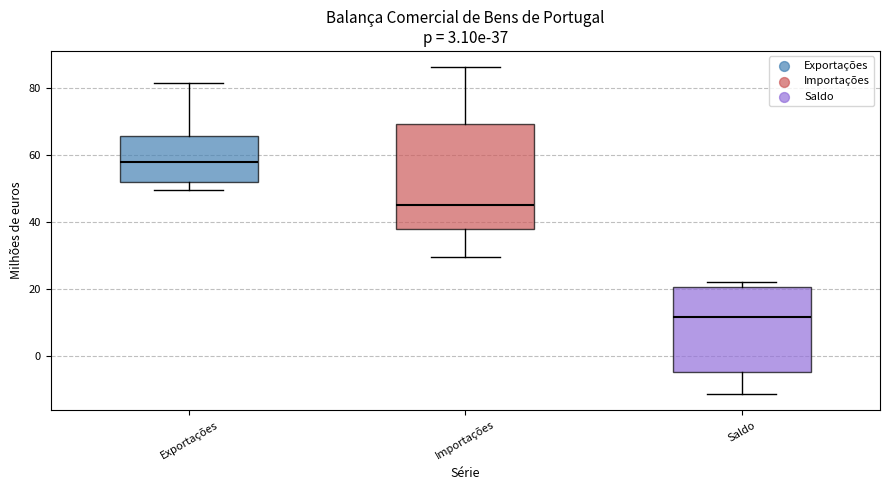

Which box is the tallest, from its lower edge to its upper edge?

Importações